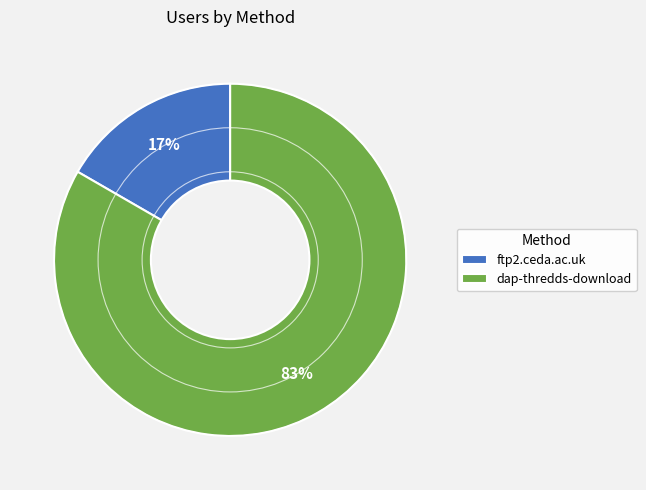

To the nearest percent, what percentage of the pie is dap-thredds-download?

83%